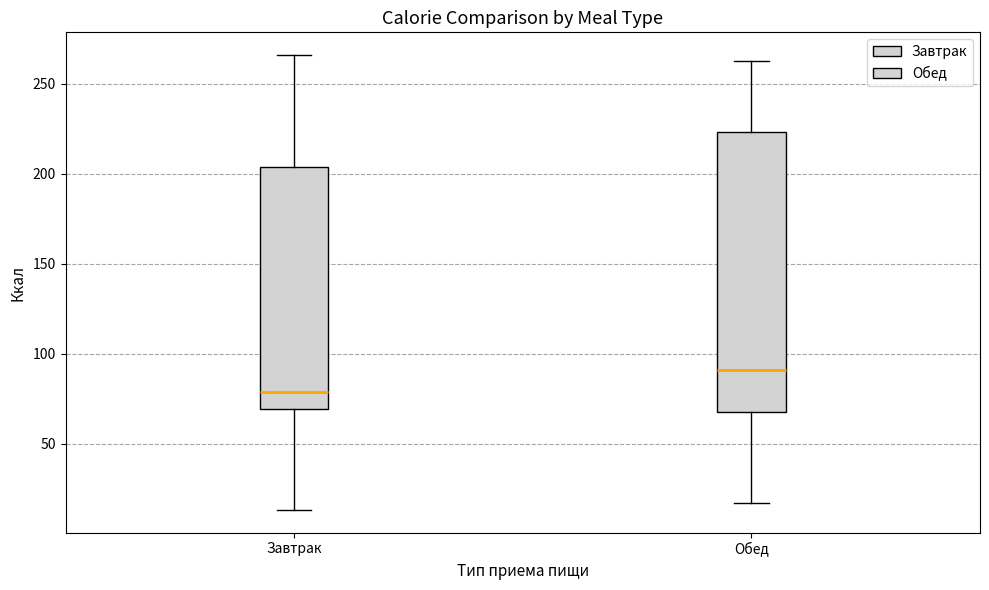

Reading left to right, read every box against the y-axis: the position of its median line, the range the box covers, and the ends of its whiskers. The values are not printed on the chart, so give them approximately, as read against the axis.

Завтрак: median 80, box 70 to 205, whiskers 15 to 265
Обед: median 90, box 70 to 225, whiskers 15 to 265